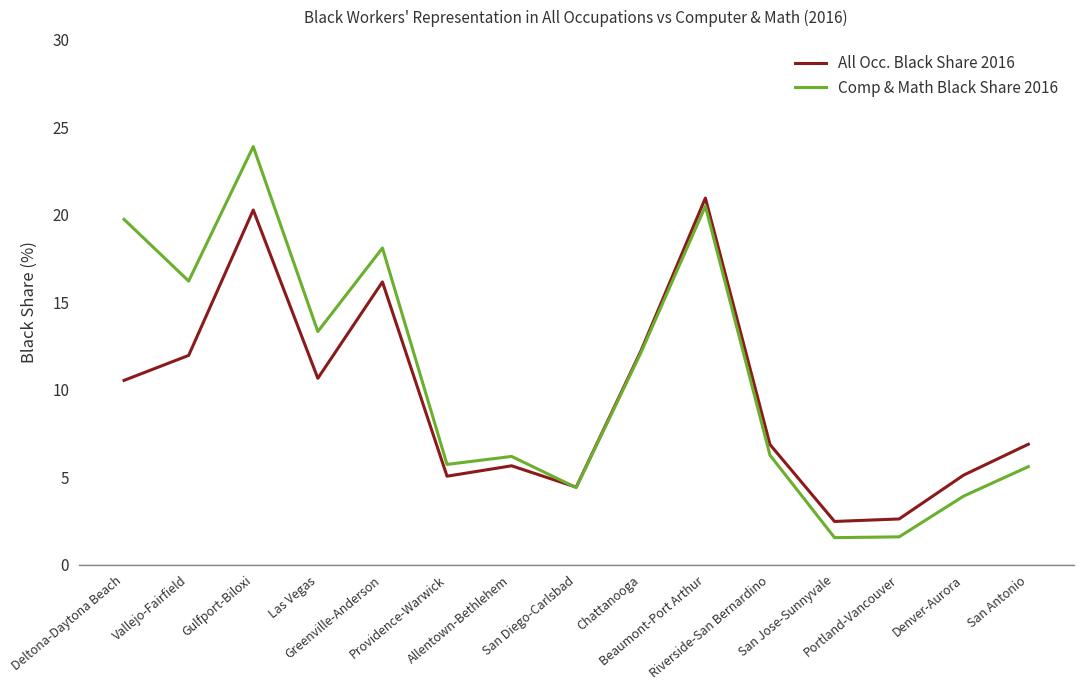

Does the chart have visible grid lines?

No